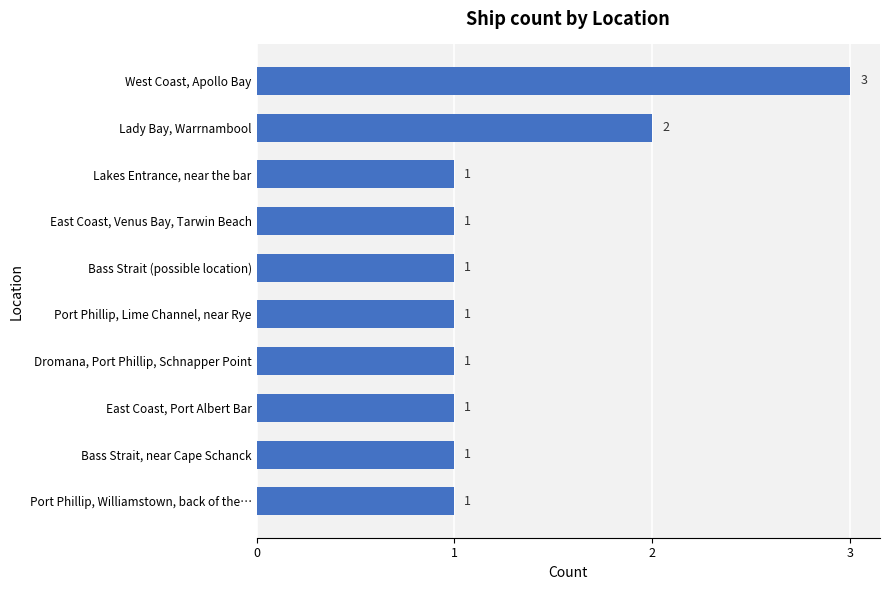

How many data points does each series have?

10